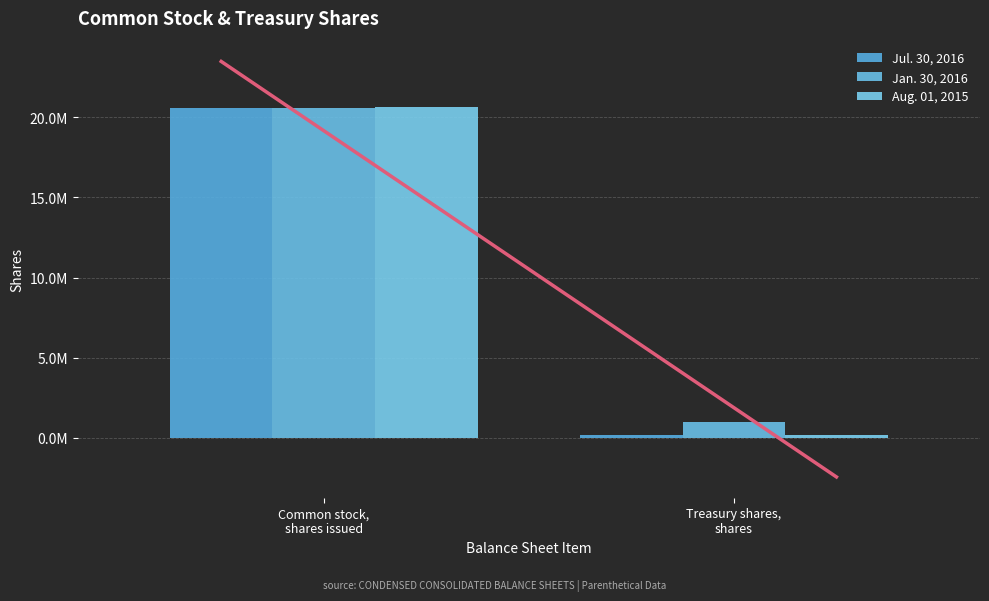

Rank the series at Treasury shares,
shares from highest to lowest value.

Jan. 30, 2016, Jul. 30, 2016, Aug. 01, 2015